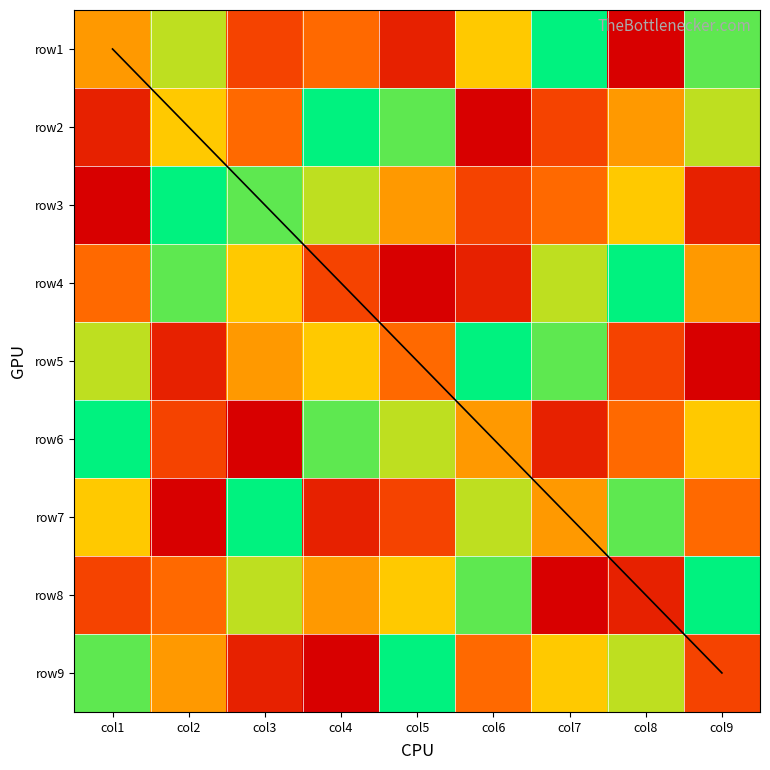

Where is row7 nearest to the value 5?

col7